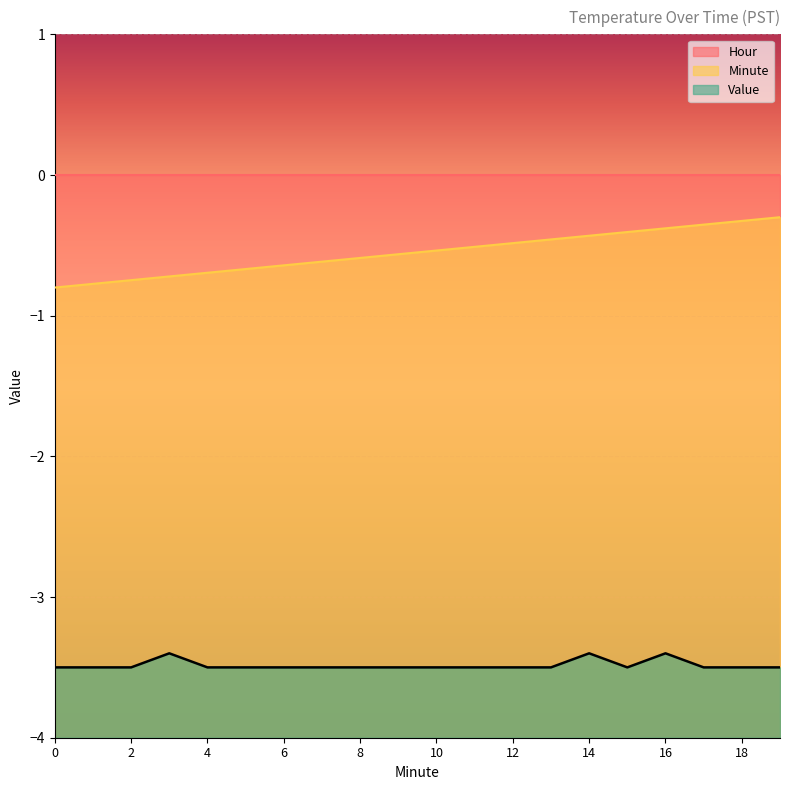

True or false: Value has more than 2 points higher than both neighbors.

True